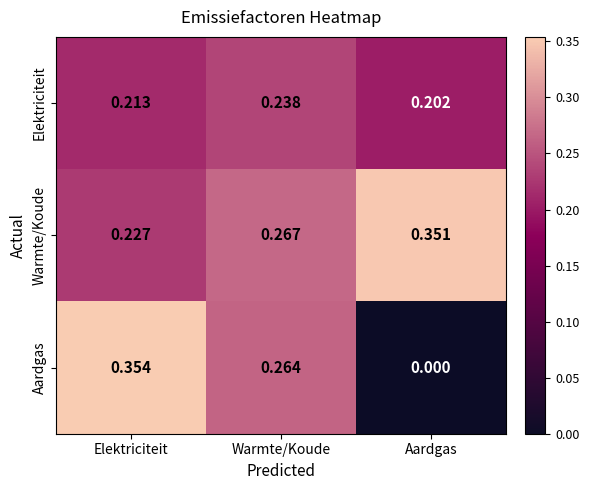

Is the value of Aardgas at Aardgas greater than the value of Warmte/Koude at Aardgas?

No